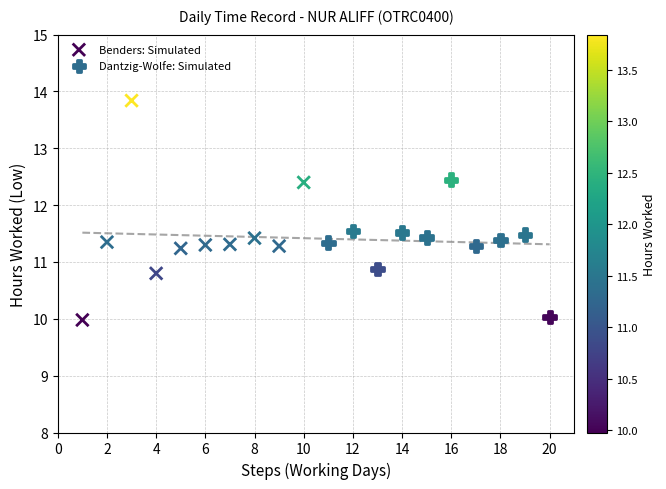

Which series has the largest Y range (max minus min)?

Benders: Simulated